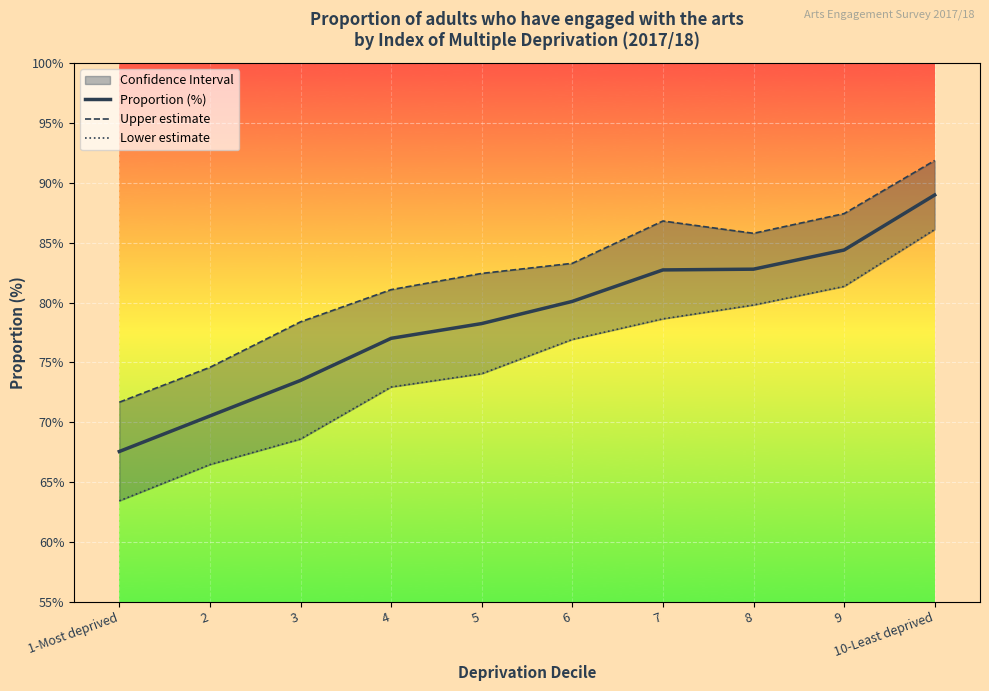

What is the total value across all series at 7?

248.2